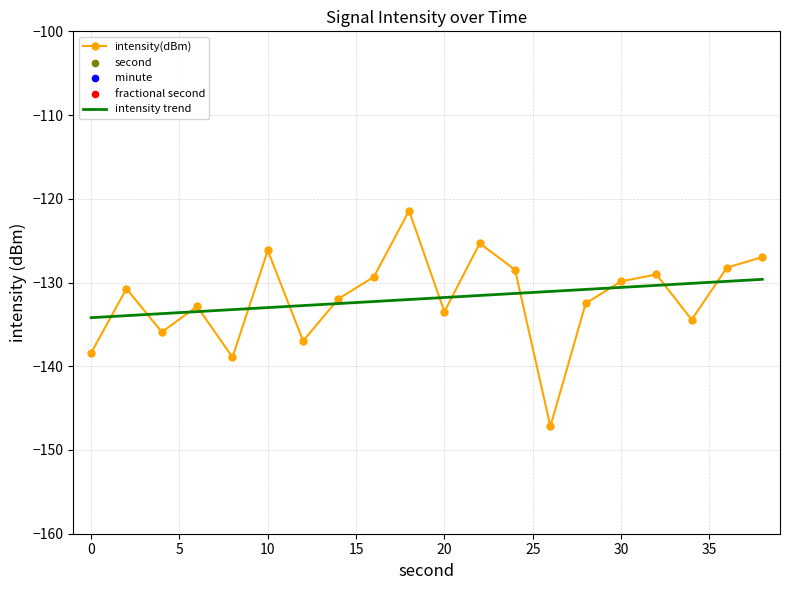

In intensity(dBm), how many points are higher than both neighbors (excluding endpoints)?

6